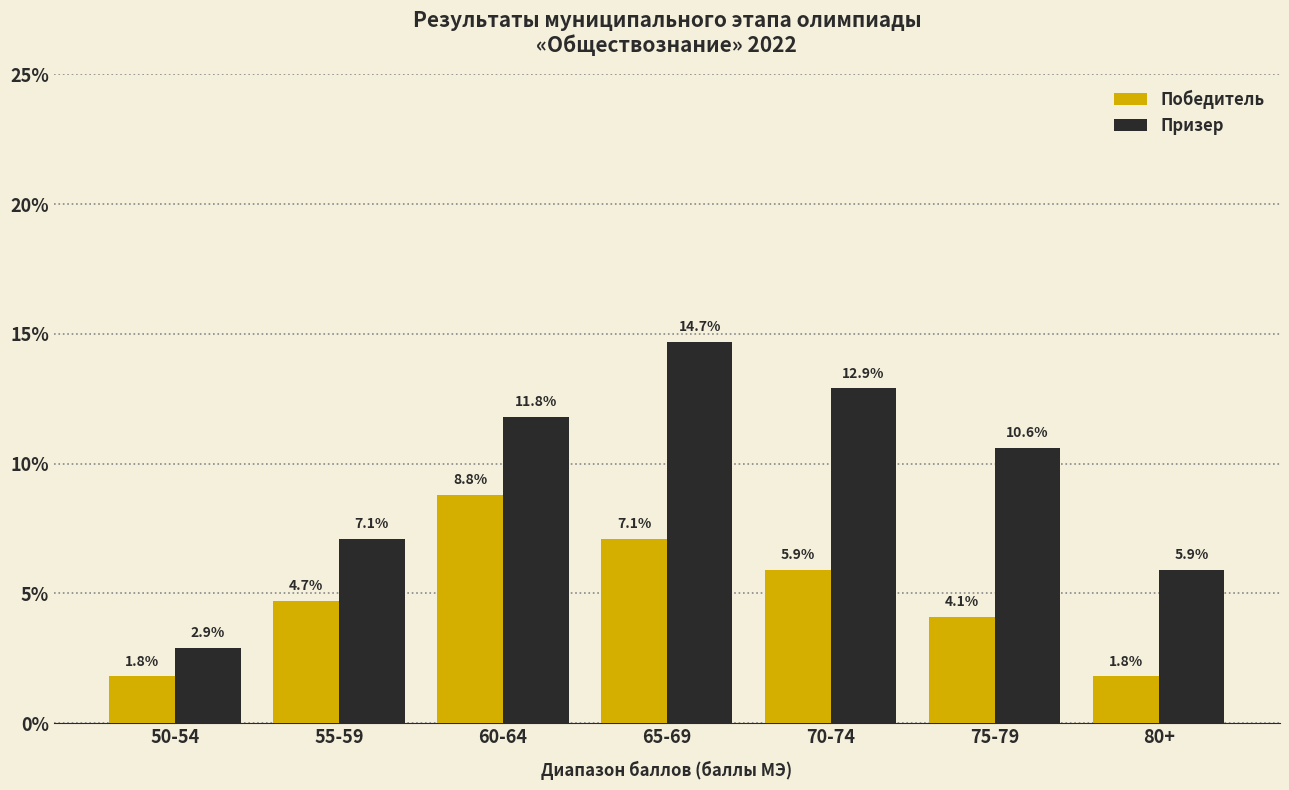

At which label is Победитель closest to 5?

55-59